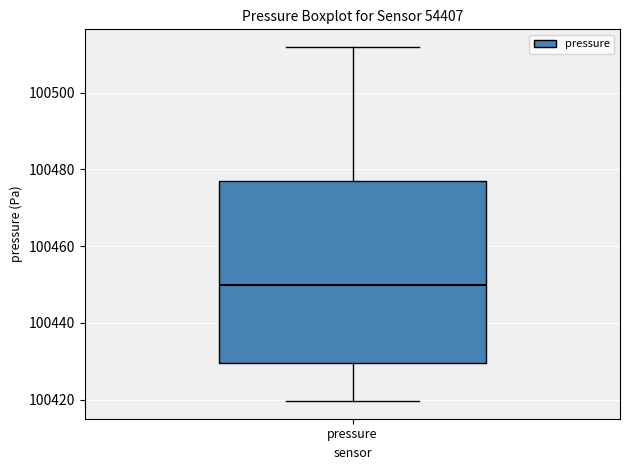

Transcribe this box plot: give where the median line is, the range the box spans, and where the two whiskers end, as read against the y-axis. The values are not printed on the chart, so give them approximately, as read against the axis.

median 100450, box 100430 to 100476, whiskers 100420 to 100512